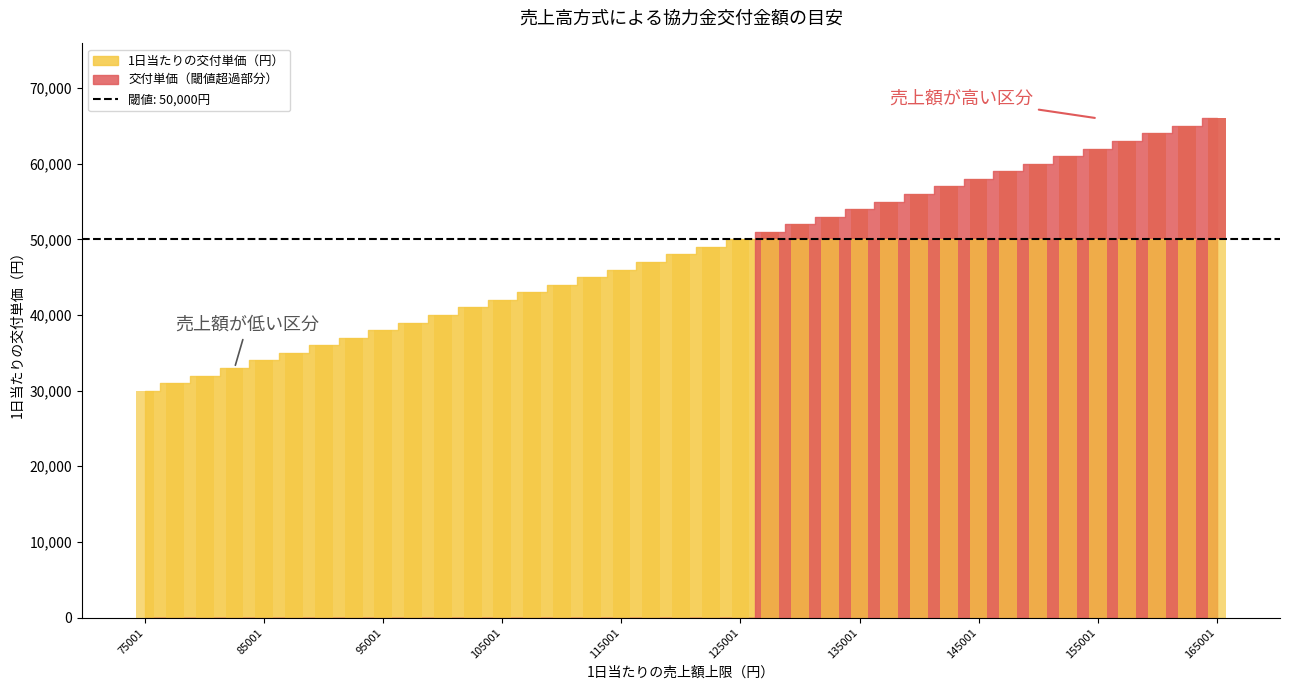

What is the change in value from 115001 to 117501?

+1000